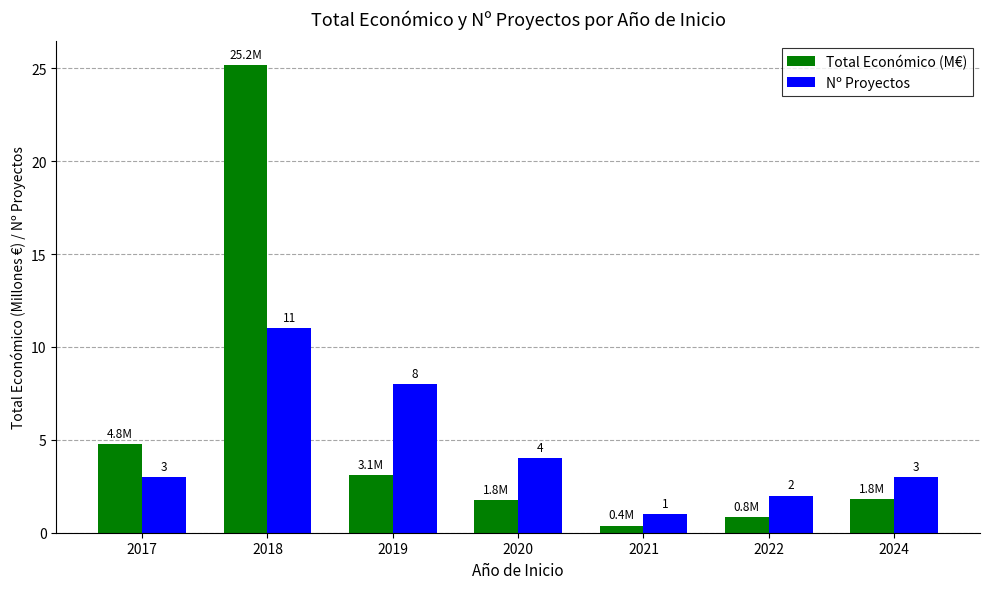

What is the sum of all Total Económico (M€) values?

37.8